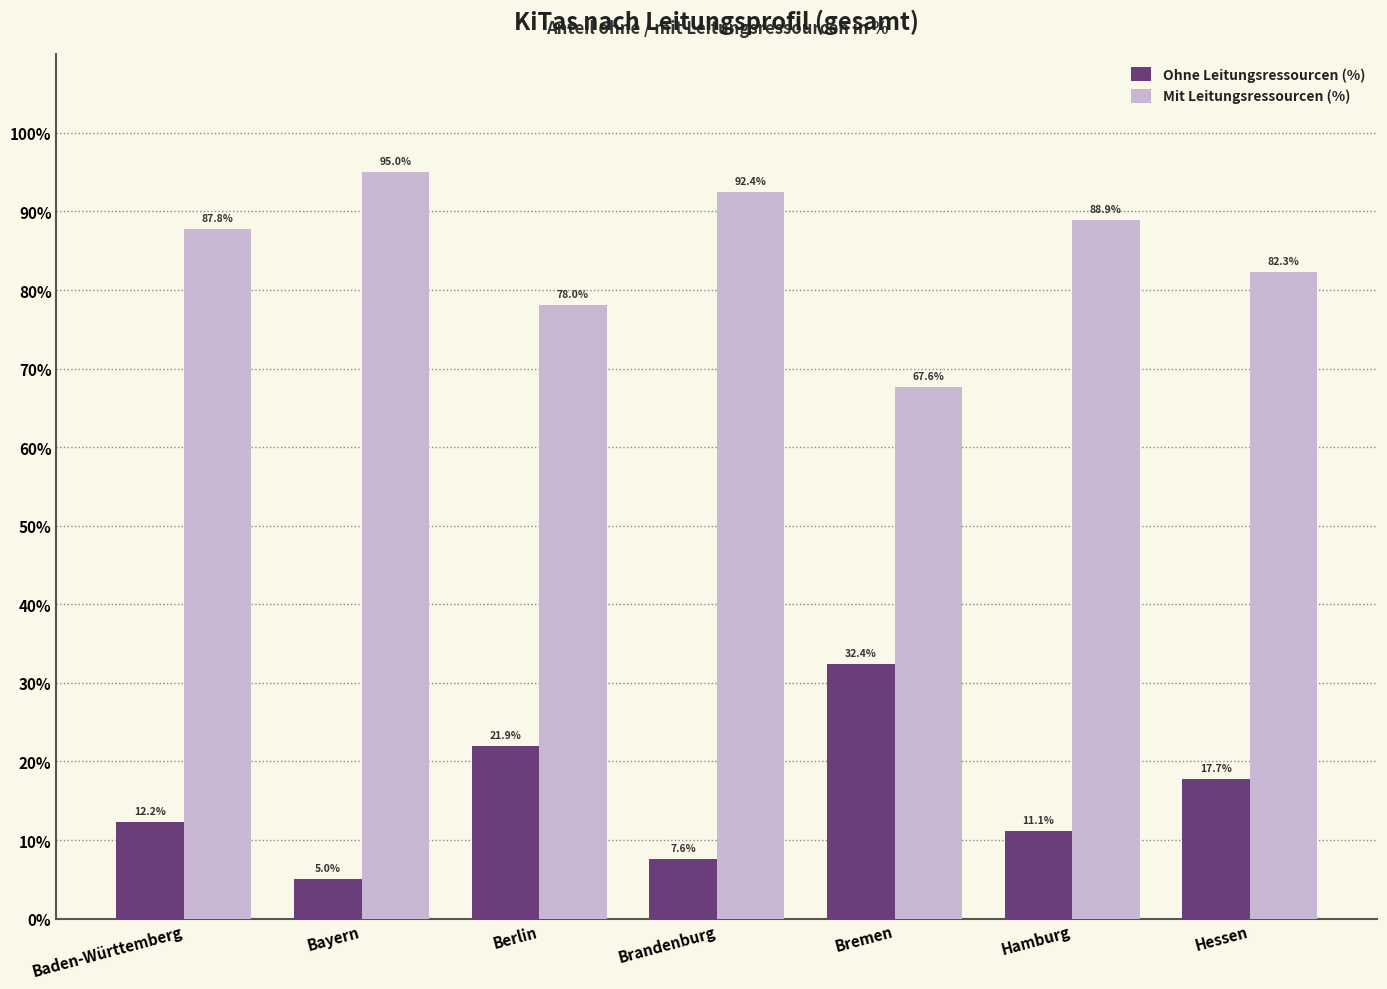

How many categories are shown in the chart?

7